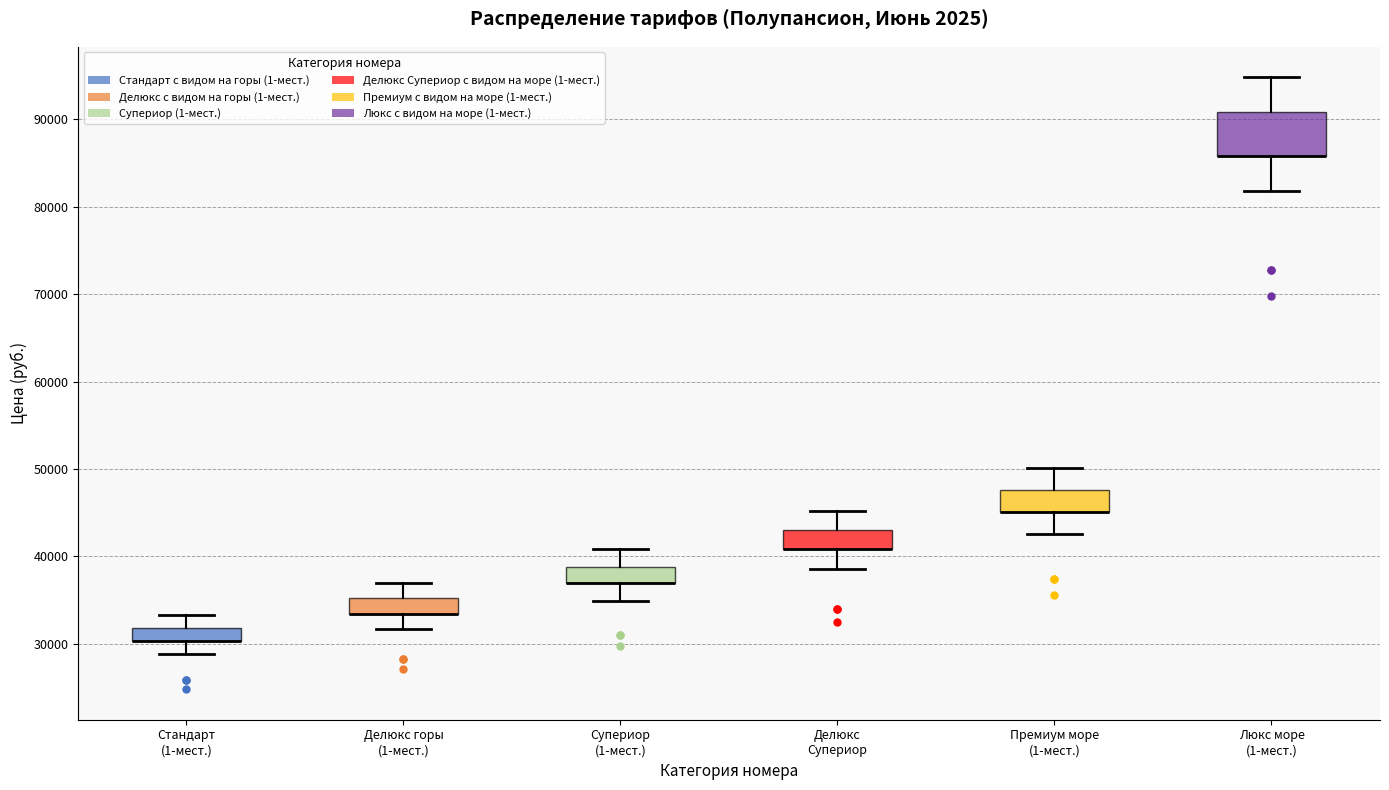

Which box is the tallest, from its lower edge to its upper edge?

Люкс море (1-мест.)